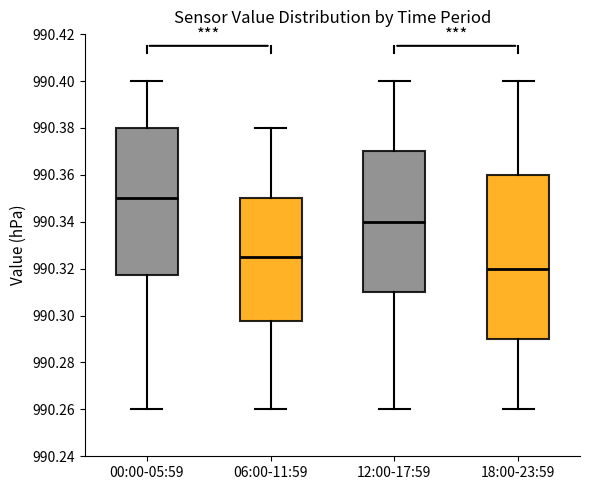

Where does the lower whisker of the box for 00:00-05:59 end on the y-axis? The values are not printed on the chart, so give them approximately, as read against the axis.

990.260